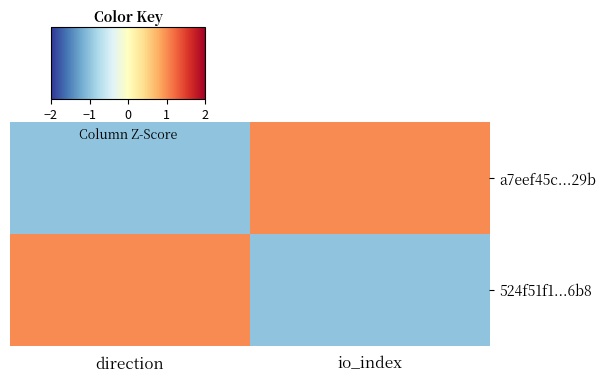

Between direction and io_index, which series saw the biggest shift?

a7eef45c...29b